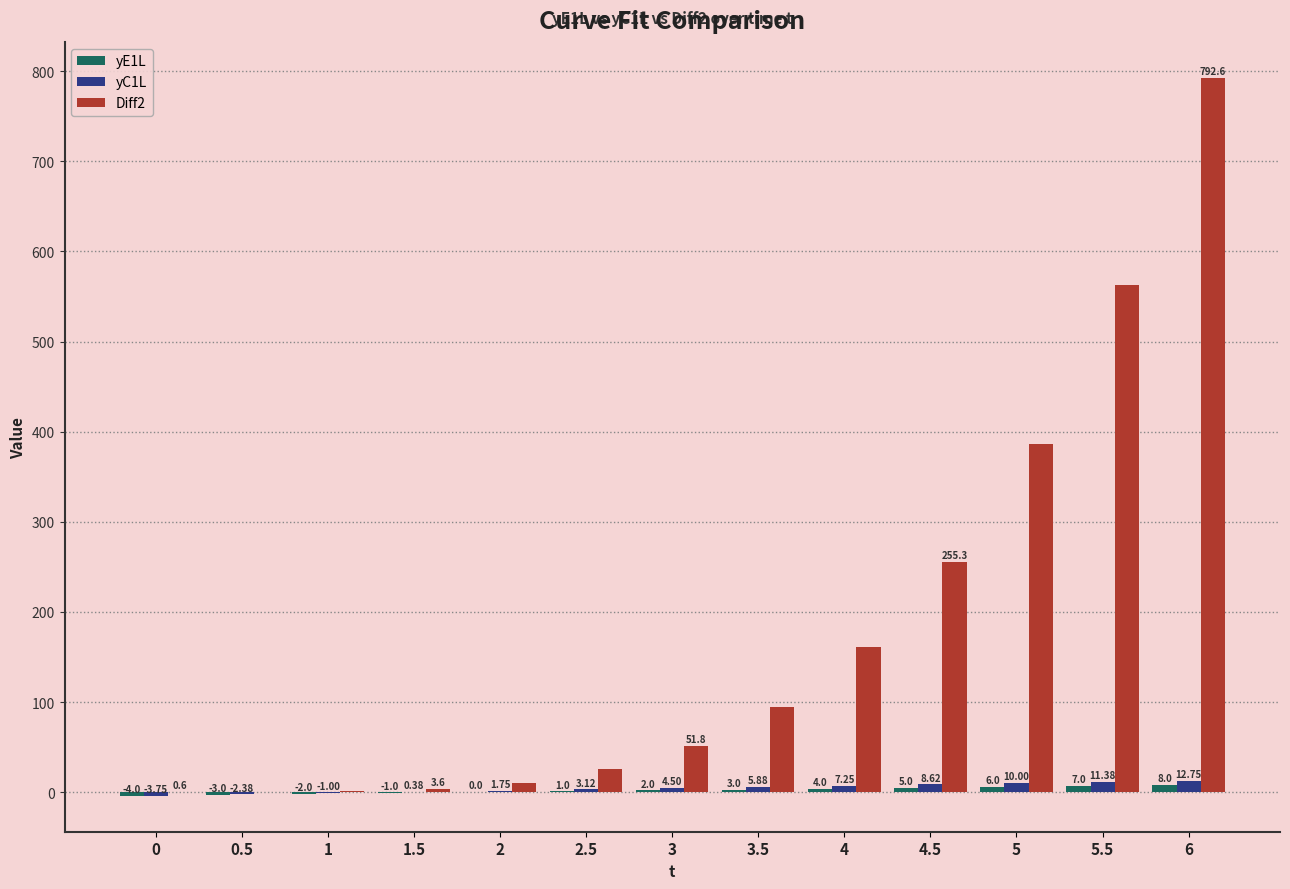

What is the sum of all yC1L values?

58.5